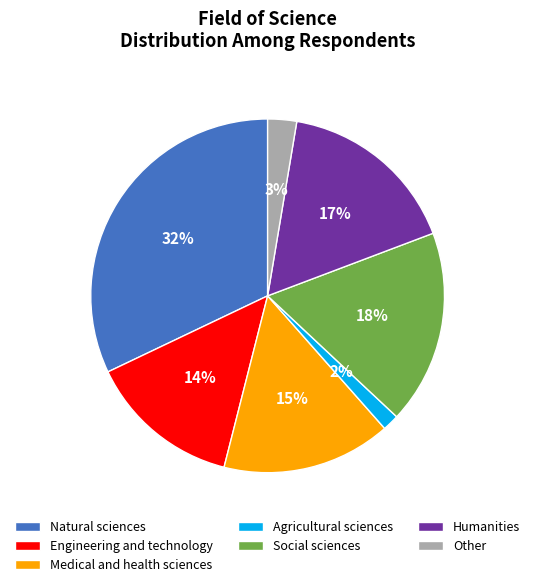

Count the number of slices in the pie.

7